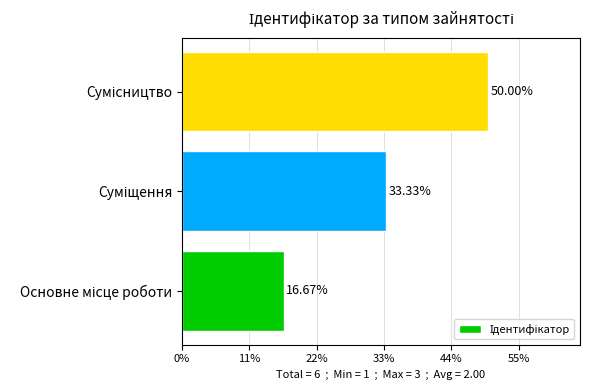

What is the sum of all values?

6